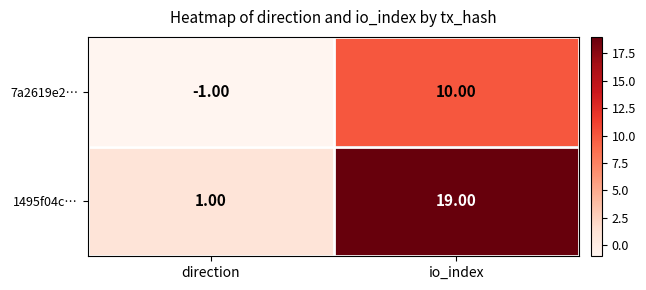

What is the difference between the 1495f04c… values at io_index and direction?

18